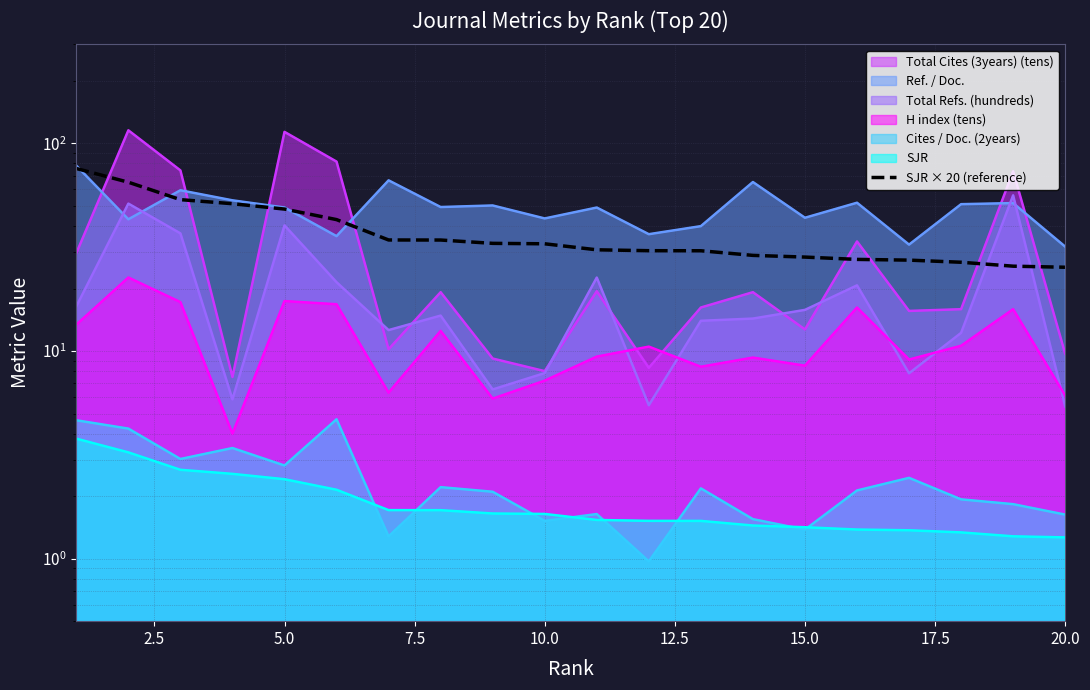

Does the chart display data point markers on the line(s)?

No